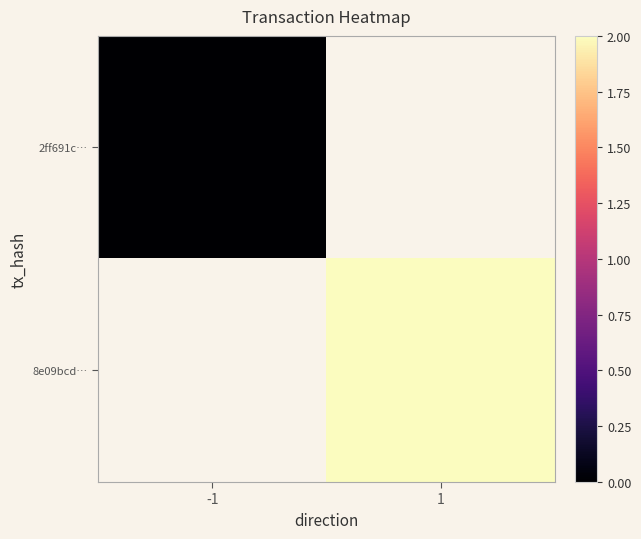

What value does the 8e09bcd… series have at 1?

2.0